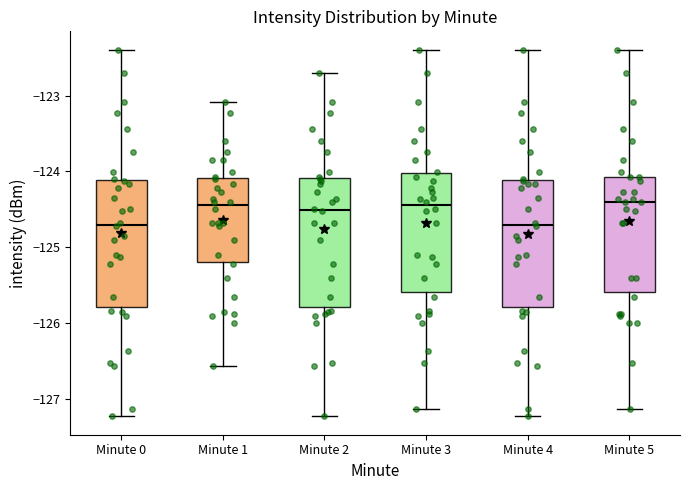

Reading left to right, read every box against the y-axis: the position of its median line, the range the box covers, and the ends of its whiskers. The values are not printed on the chart, so give them approximately, as read against the axis.

Minute 0: median -124.7, box -125.8 to -124.1, whiskers -127.2 to -122.4
Minute 1: median -124.4, box -125.2 to -124.1, whiskers -126.6 to -123.1
Minute 2: median -124.5, box -125.8 to -124.1, whiskers -127.2 to -122.7
Minute 3: median -124.4, box -125.6 to -124.0, whiskers -127.1 to -122.4
Minute 4: median -124.7, box -125.8 to -124.1, whiskers -127.2 to -122.4
Minute 5: median -124.4, box -125.6 to -124.1, whiskers -127.1 to -122.4